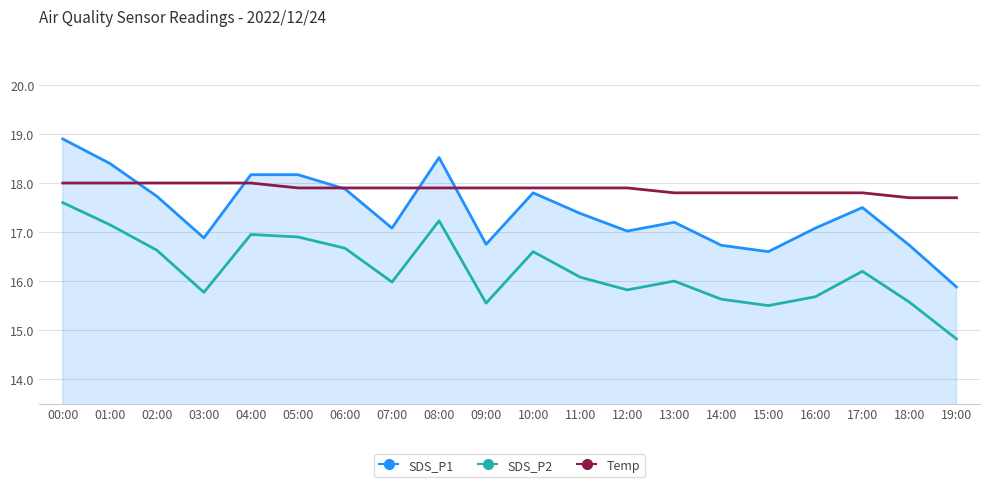

List the series in order of their peak value, highest first.

SDS_P1, Temp, SDS_P2